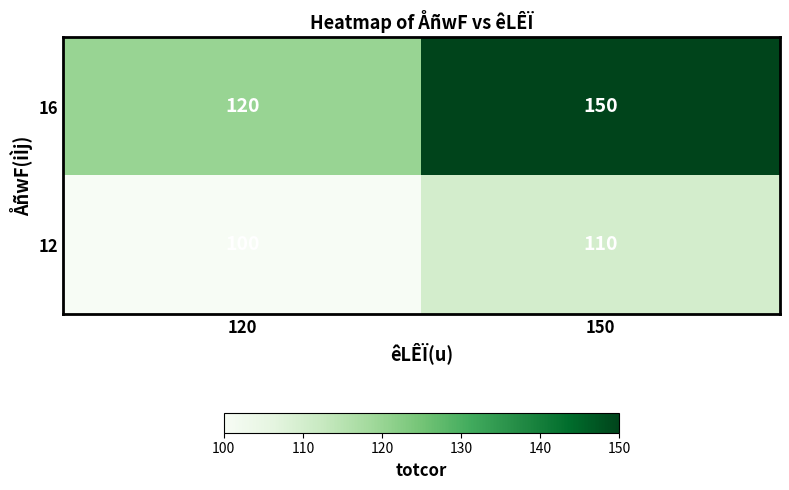

Reading left to right, transcribe all the data shown in this chart.

16: 120=120	150=150
12: 120=100	150=110